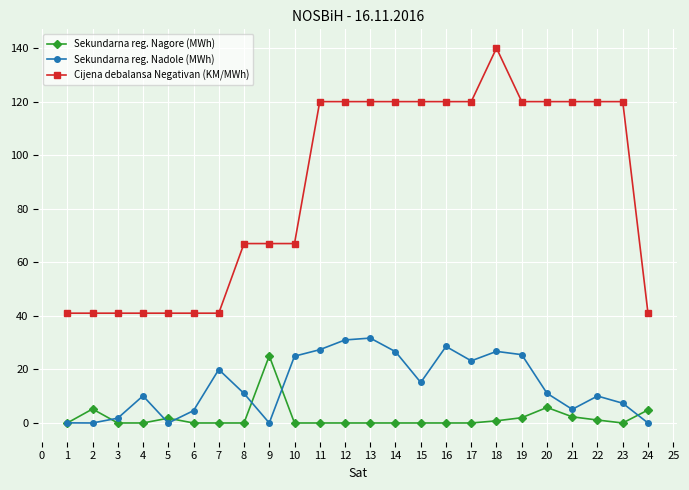

How many values in the Cijena debalansa Negativan (KM/MWh) series are below 120?

11